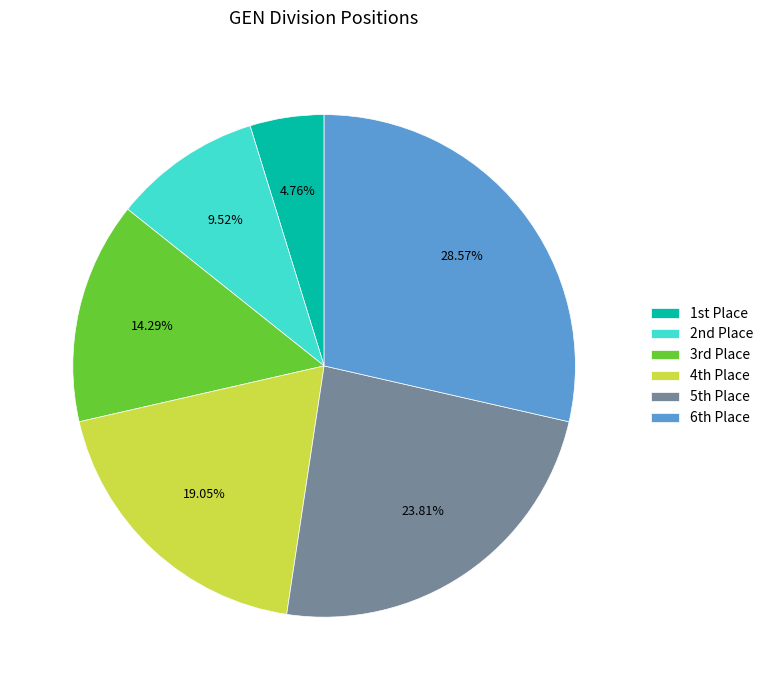

Rank the categories by value from highest to lowest.

6th Place, 5th Place, 4th Place, 3rd Place, 2nd Place, 1st Place